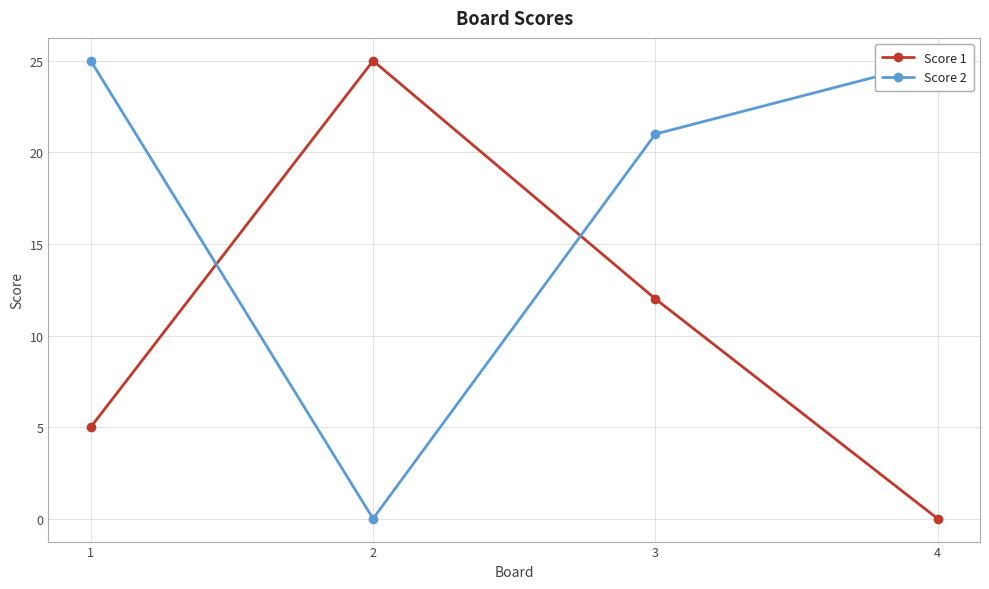

List the series in order of their overall mean, highest first.

Score 2, Score 1